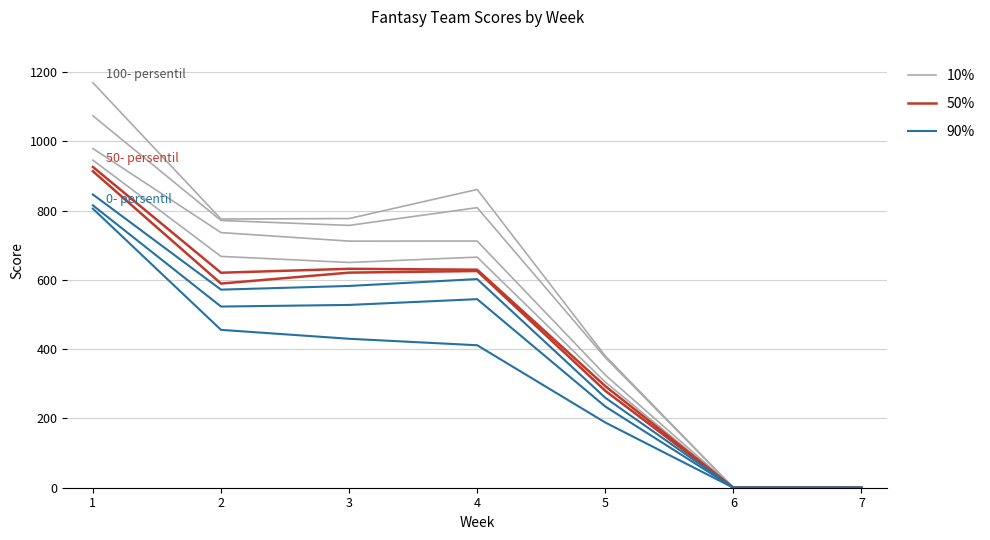

What is the sum of the 10% values at 7 and 2?

775.5